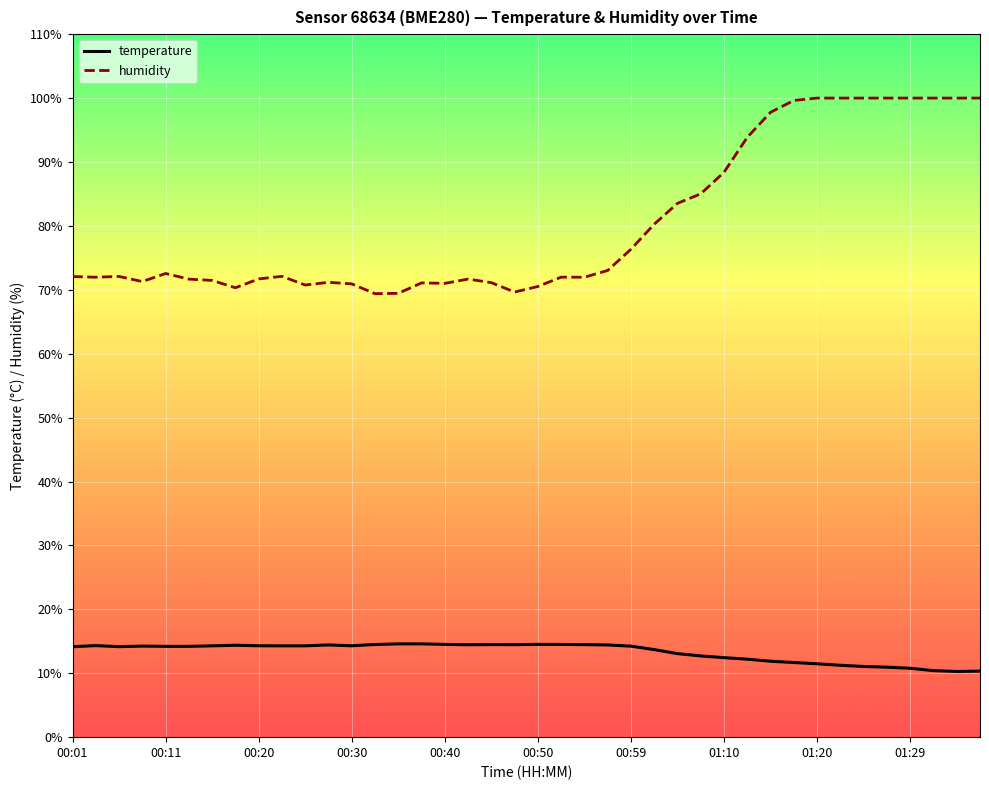

True or false: humidity and temperature cross at least once.

False